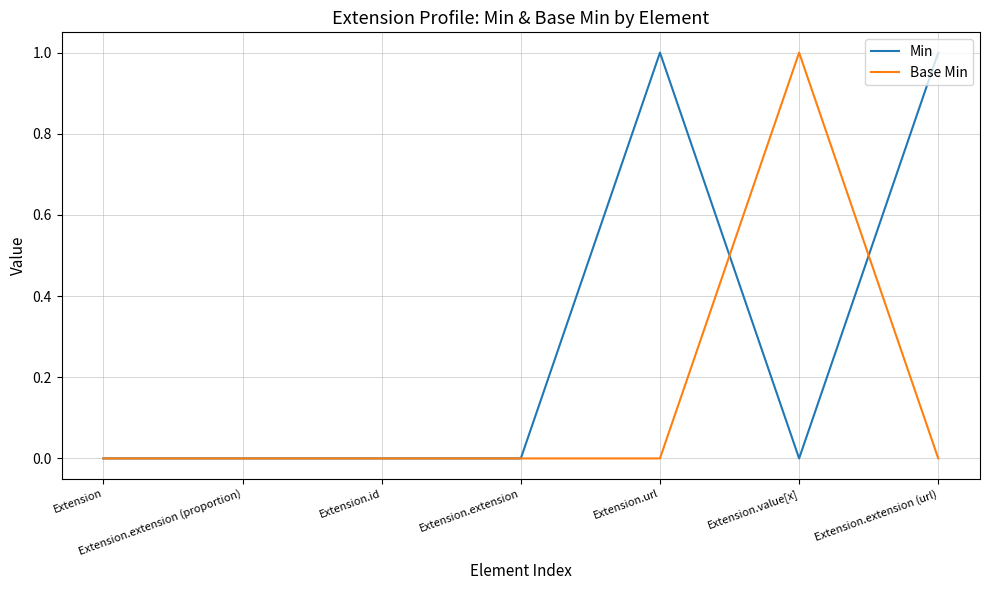

What position from the left is Extension?

1